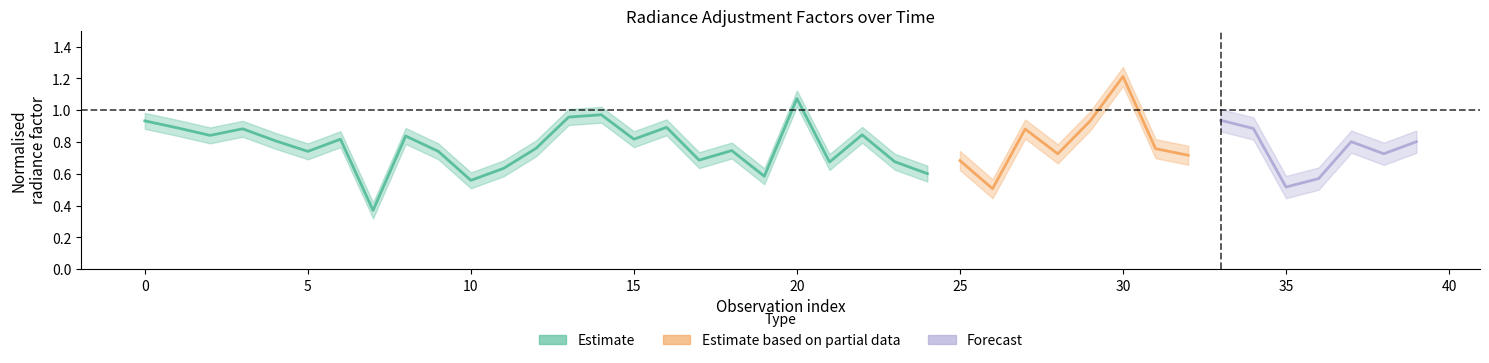

Is this an area chart (filled region under the line)?

No